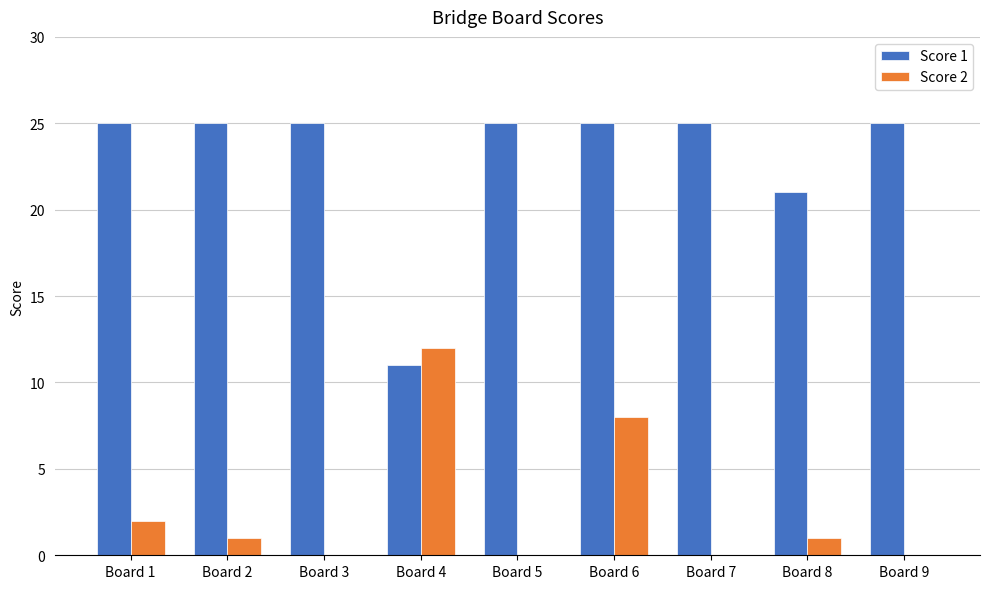

At which category is the sum across all series the highest?

Board 6